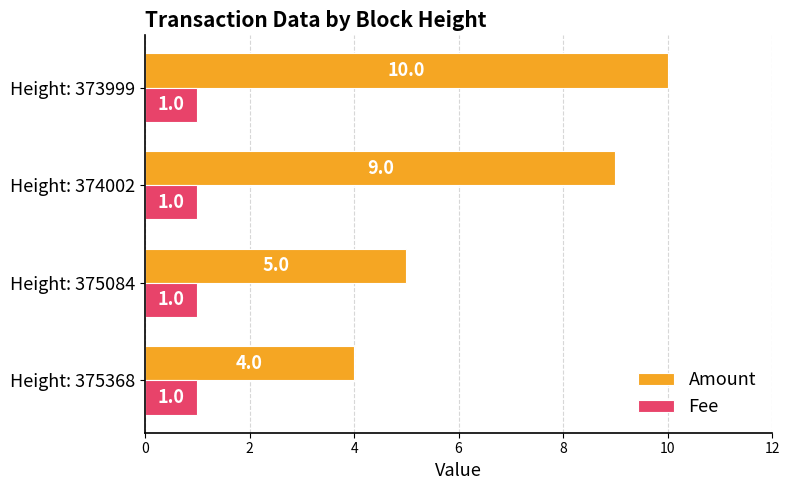

What is the sum of all Fee values?

4